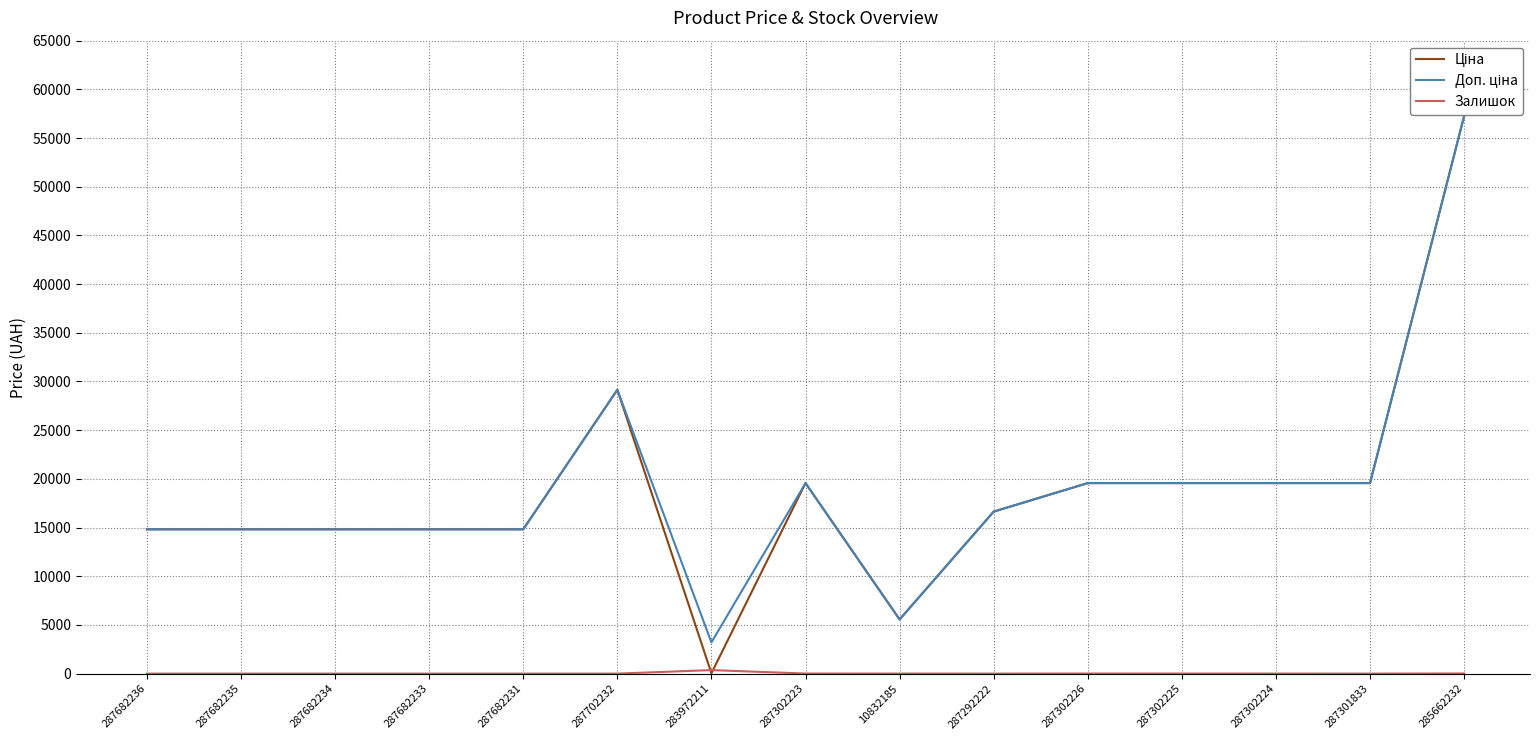

Count the number of categories in the chart.

15